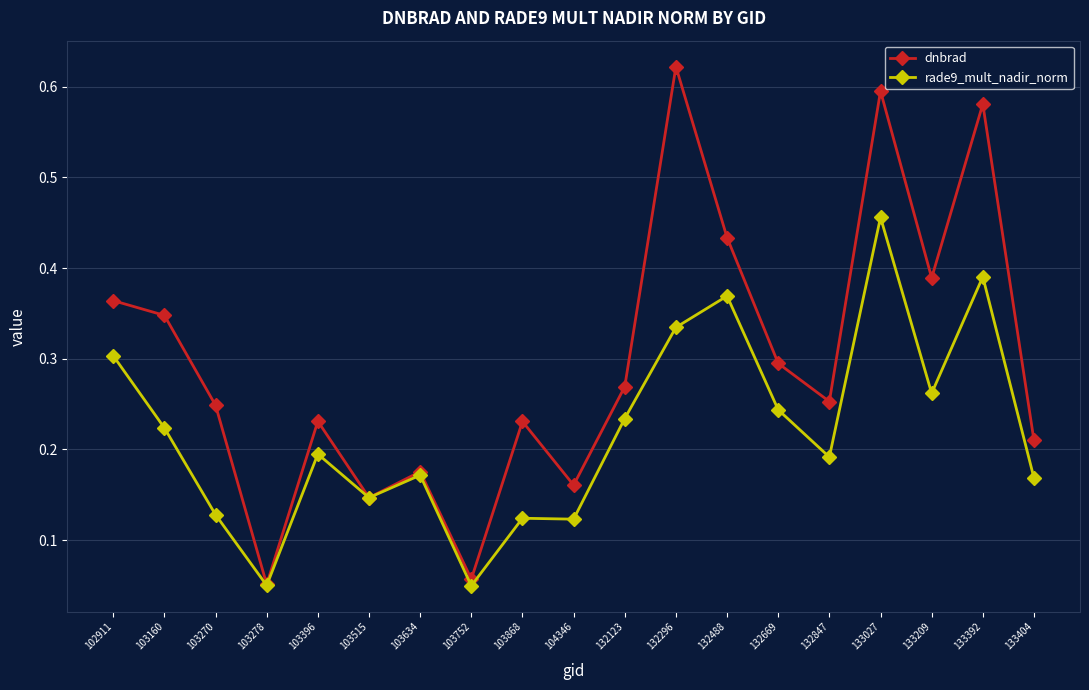

How many data points does each series have?

19